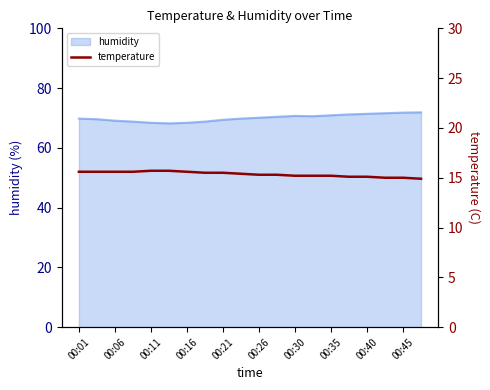

Is it true that humidity equals 68.4 at 00:11?

True